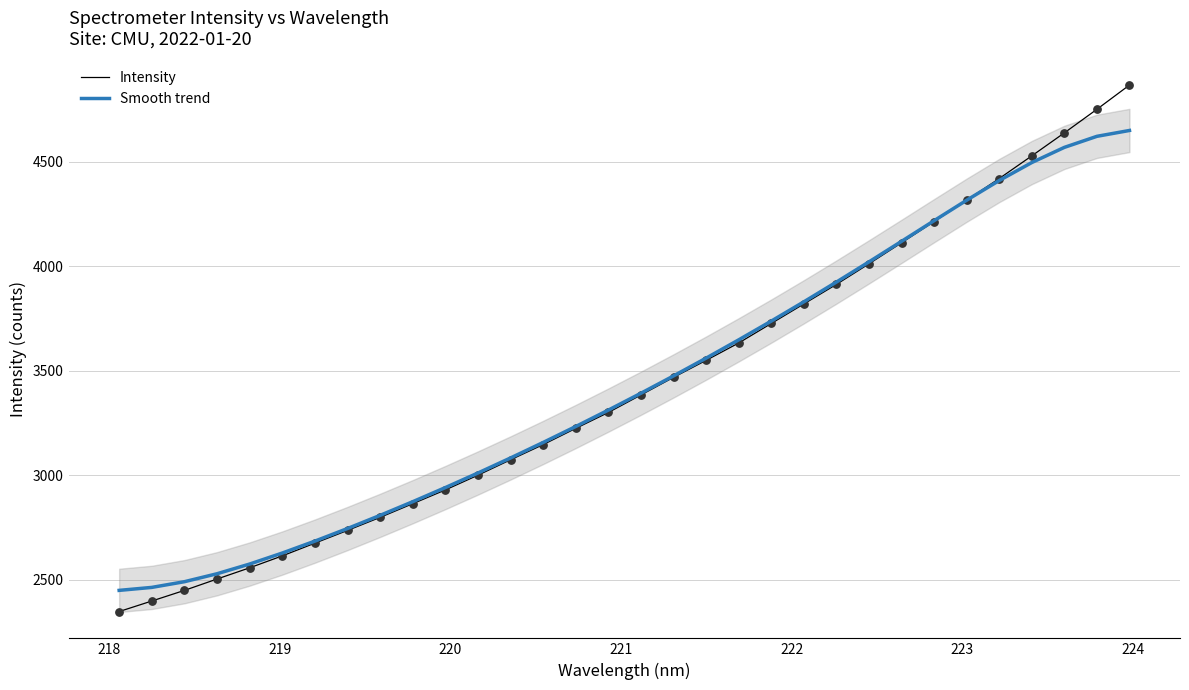

Which series contains the highest Y value?

Intensity